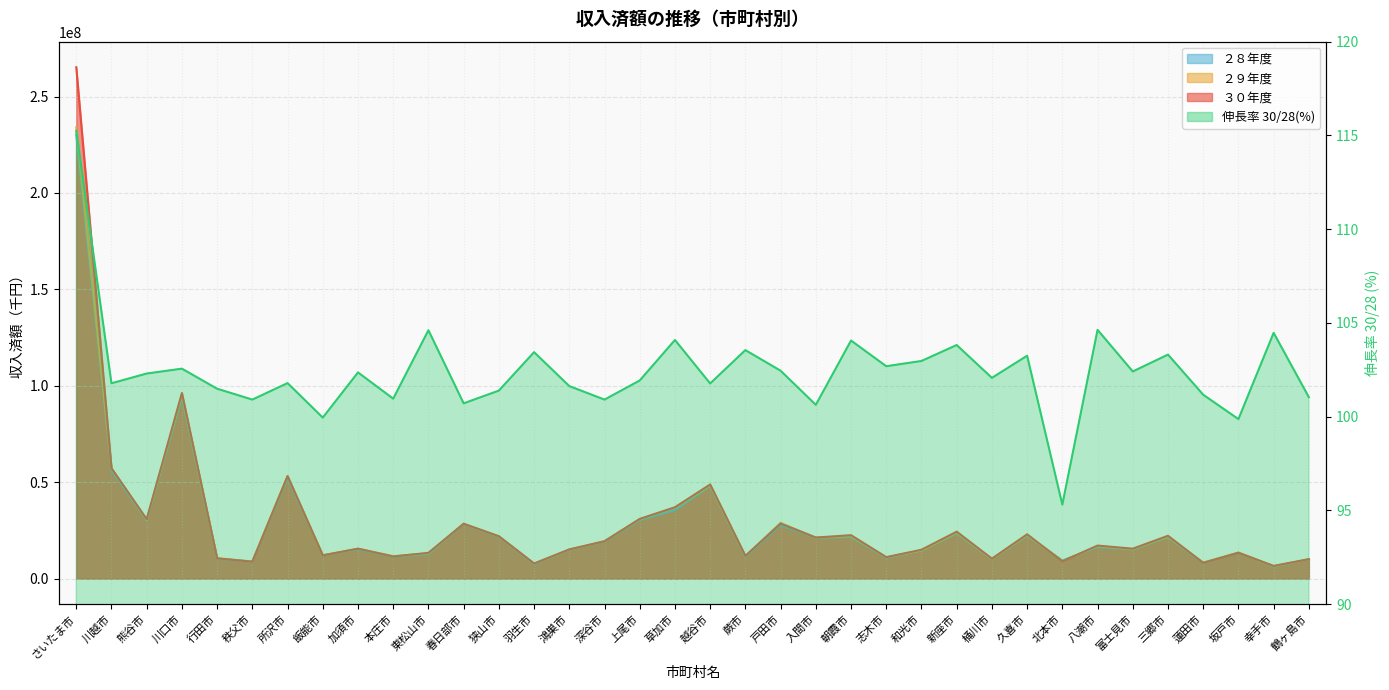

Reading left to right, extract all data points from this chart.

伸長率 30/28(%): 115.2	101.8	102.3	102.6	101.5	100.9	101.8	100.0	102.4	101.0	104.6	100.7	101.4	103.4	101.6	100.9	101.9	104.1	101.8	103.5	102.5	100.6	104.1	102.7	103.0	103.8	102.1	103.2	95.3	104.6	102.4	103.3	101.2	99.9	104.5	101.0
２８年度: 230091060.0	56225902.0	30105613.0	93853235.0	10332171.0	8692248.0	52232324.0	12050659.0	15150789.0	11368371.0	12770837.0	28229532.0	21653307.0	7551561.0	14888589.0	19192621.0	30374536.0	35556082.0	47968863.0	11352827.0	27830754.0	21153378.0	21634756.0	10822053.0	14541678.0	23437427.0	10128068.0	22247710.0	9373294.0	16371893.0	15154672.0	21499755.0	8061976.0	13415776.0	6297149.0	9962742.0
２９年度: 233980906.0	57167181.0	30432660.0	95221641.0	10584401.0	8835474.0	53135104.0	12063119.0	15515684.0	11586910.0	13117575.0	28436933.0	21949308.0	7763376.0	15002701.0	19404811.0	30800134.0	36673567.0	48276134.0	11661901.0	28853567.0	21201799.0	22031011.0	11043346.0	14561514.0	23843619.0	10177295.0	22564560.0	9064543.0	16814579.0	15222950.0	21775966.0	8296958.0	13456544.0	6393649.0	10026383.0
３０年度: 265177813.0	57225191.0	30798404.0	96253735.0	10486131.0	8771004.0	53169793.0	12044512.0	15507980.0	11477891.0	13358936.0	28428726.0	21955078.0	7811413.0	15130991.0	19367671.0	30961850.0	37008644.0	48815895.0	11755748.0	28512262.0	21287384.0	22513237.0	11113573.0	14973051.0	24332194.0	10337683.0	22970432.0	8933674.0	17129198.0	15520077.0	22211505.0	8155943.0	13398602.0	6578689.0	10066114.0